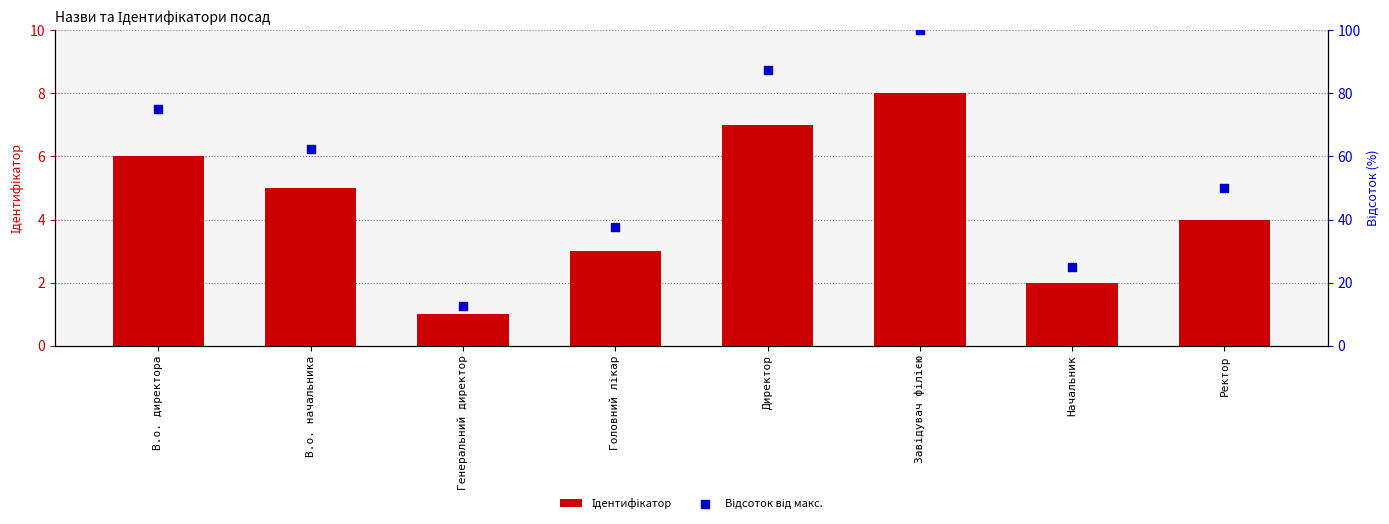

What are all the series names shown in the legend?

Ідентифікатор, Відсоток від макс.